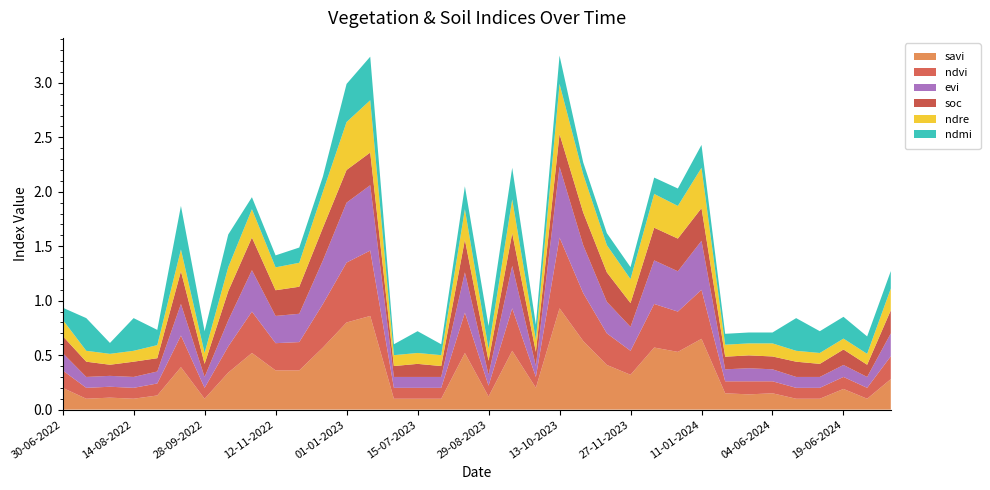

Reading left to right, list all the values displayed in this chart.

savi: 30-06-2022=0.2	15-07-2022=0.1	30-07-2022=0.1	14-08-2022=0.1	29-08-2022=0.1	13-09-2022=0.4	28-09-2022=0.1	13-10-2022=0.3	28-10-2022=0.5	12-11-2022=0.4	27-11-2022=0.4	12-12-2022=0.6	01-01-2023=0.8	11-01-2023=0.9	30-06-2023=0.1	15-07-2023=0.1	30-07-2023=0.1	14-08-2023=0.5	29-08-2023=0.1	13-09-2023=0.5	28-09-2023=0.2	13-10-2023=0.9	28-10-2023=0.6	12-11-2023=0.4	27-11-2023=0.3	12-12-2023=0.6	01-01-2024=0.5	11-01-2024=0.7	25-05-2024=0.1	30-05-2024=0.1	04-06-2024=0.1	09-06-2024=0.1	14-06-2024=0.1	19-06-2024=0.2	24-06-2024=0.1	09-07-2024=0.3
ndvi: 30-06-2022=0.2	15-07-2022=0.1	30-07-2022=0.1	14-08-2022=0.1	29-08-2022=0.1	13-09-2022=0.3	28-09-2022=0.1	13-10-2022=0.2	28-10-2022=0.4	12-11-2022=0.2	27-11-2022=0.3	12-12-2022=0.4	01-01-2023=0.6	11-01-2023=0.6	30-06-2023=0.1	15-07-2023=0.1	30-07-2023=0.1	14-08-2023=0.4	29-08-2023=0.1	13-09-2023=0.4	28-09-2023=0.1	13-10-2023=0.7	28-10-2023=0.4	12-11-2023=0.3	27-11-2023=0.2	12-12-2023=0.4	01-01-2024=0.4	11-01-2024=0.5	25-05-2024=0.1	30-05-2024=0.1	04-06-2024=0.1	09-06-2024=0.1	14-06-2024=0.1	19-06-2024=0.1	24-06-2024=0.1	09-07-2024=0.2
evi: 30-06-2022=0.2	15-07-2022=0.1	30-07-2022=0.1	14-08-2022=0.1	29-08-2022=0.1	13-09-2022=0.3	28-09-2022=0.1	13-10-2022=0.2	28-10-2022=0.4	12-11-2022=0.2	27-11-2022=0.3	12-12-2022=0.4	01-01-2023=0.6	11-01-2023=0.6	30-06-2023=0.1	15-07-2023=0.1	30-07-2023=0.1	14-08-2023=0.4	29-08-2023=0.1	13-09-2023=0.4	28-09-2023=0.1	13-10-2023=0.7	28-10-2023=0.4	12-11-2023=0.3	27-11-2023=0.2	12-12-2023=0.4	01-01-2024=0.4	11-01-2024=0.5	25-05-2024=0.1	30-05-2024=0.1	04-06-2024=0.1	09-06-2024=0.1	14-06-2024=0.1	19-06-2024=0.1	24-06-2024=0.1	09-07-2024=0.2
soc: 30-06-2022=0.2	15-07-2022=0.1	30-07-2022=0.1	14-08-2022=0.1	29-08-2022=0.1	13-09-2022=0.3	28-09-2022=0.1	13-10-2022=0.3	28-10-2022=0.3	12-11-2022=0.2	27-11-2022=0.2	12-12-2022=0.3	01-01-2023=0.3	11-01-2023=0.3	30-06-2023=0.1	15-07-2023=0.1	30-07-2023=0.1	14-08-2023=0.3	29-08-2023=0.1	13-09-2023=0.3	28-09-2023=0.1	13-10-2023=0.3	28-10-2023=0.3	12-11-2023=0.3	27-11-2023=0.2	12-12-2023=0.3	01-01-2024=0.3	11-01-2024=0.3	25-05-2024=0.1	30-05-2024=0.1	04-06-2024=0.1	09-06-2024=0.1	14-06-2024=0.1	19-06-2024=0.1	24-06-2024=0.1	09-07-2024=0.2
ndre: 30-06-2022=0.1	15-07-2022=0.1	30-07-2022=0.1	14-08-2022=0.1	29-08-2022=0.1	13-09-2022=0.2	28-09-2022=0.1	13-10-2022=0.2	28-10-2022=0.3	12-11-2022=0.2	27-11-2022=0.2	12-12-2022=0.3	01-01-2023=0.4	11-01-2023=0.5	30-06-2023=0.1	15-07-2023=0.1	30-07-2023=0.1	14-08-2023=0.3	29-08-2023=0.1	13-09-2023=0.3	28-09-2023=0.1	13-10-2023=0.5	28-10-2023=0.3	12-11-2023=0.2	27-11-2023=0.2	12-12-2023=0.3	01-01-2024=0.3	11-01-2024=0.4	25-05-2024=0.1	30-05-2024=0.1	04-06-2024=0.1	09-06-2024=0.1	14-06-2024=0.1	19-06-2024=0.1	24-06-2024=0.1	09-07-2024=0.2
ndmi: 30-06-2022=0.1	15-07-2022=0.3	30-07-2022=0.1	14-08-2022=0.3	29-08-2022=0.1	13-09-2022=0.4	28-09-2022=0.2	13-10-2022=0.3	28-10-2022=0.1	12-11-2022=0.1	27-11-2022=0.1	12-12-2022=0.1	01-01-2023=0.3	11-01-2023=0.4	30-06-2023=0.1	15-07-2023=0.2	30-07-2023=0.1	14-08-2023=0.2	29-08-2023=0.2	13-09-2023=0.3	28-09-2023=0.1	13-10-2023=0.3	28-10-2023=0.1	12-11-2023=0.1	27-11-2023=0.1	12-12-2023=0.1	01-01-2024=0.2	11-01-2024=0.2	25-05-2024=0.1	30-05-2024=0.1	04-06-2024=0.1	09-06-2024=0.3	14-06-2024=0.2	19-06-2024=0.2	24-06-2024=0.2	09-07-2024=0.2